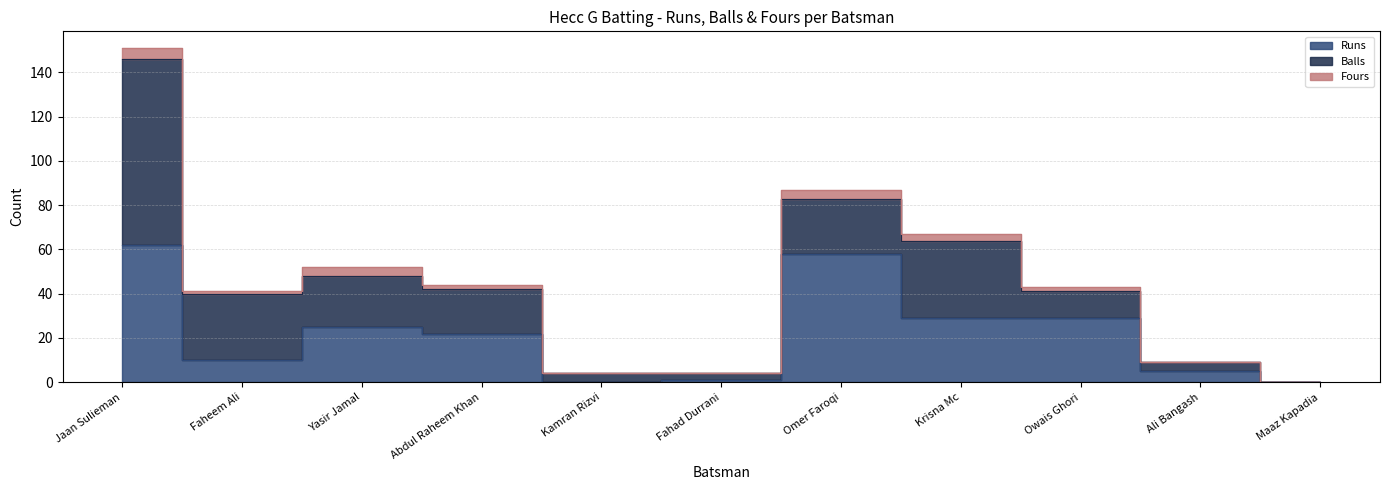

True or false: Balls has a value of 30 at Faheem Ali.

True